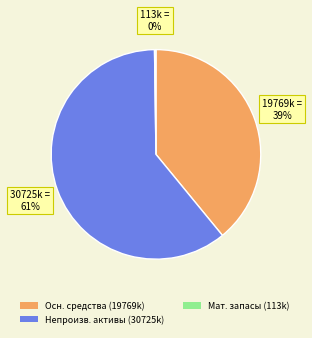

Does any single category account for the majority?

Yes